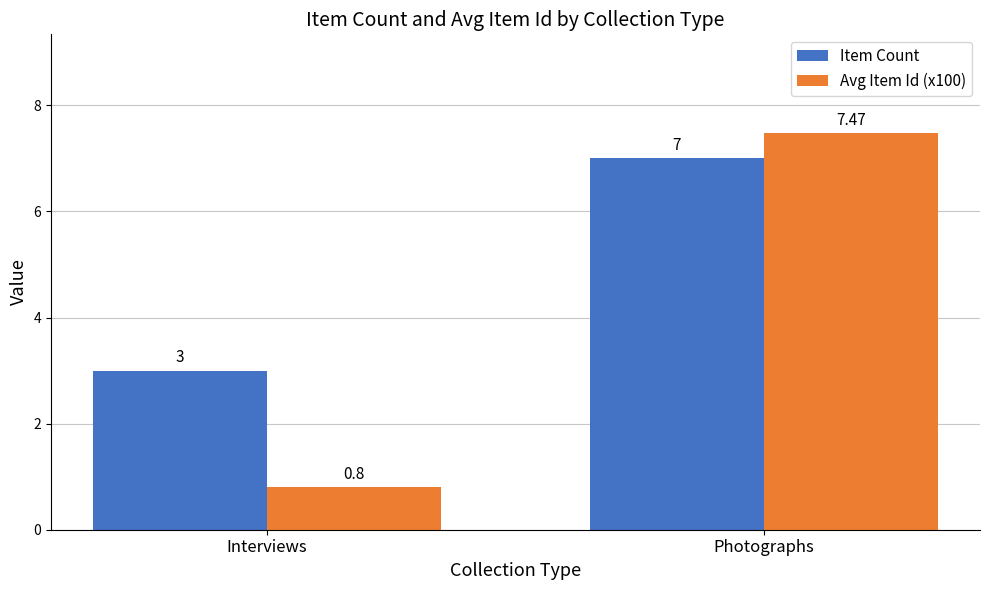

What position from the right is Interviews?

2